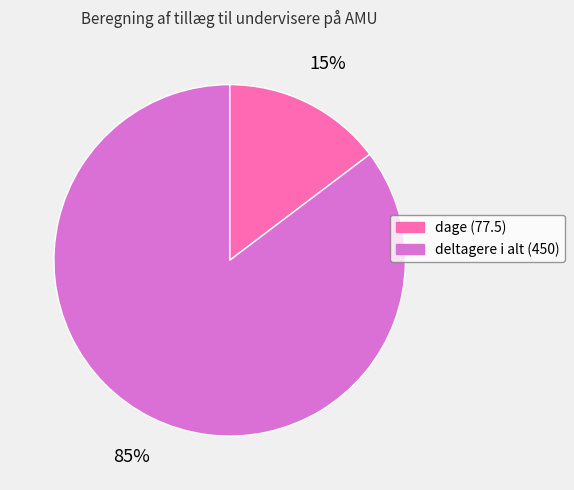

Combined, do dage (77.5) and deltagere i alt (450) account for over 50%?

Yes